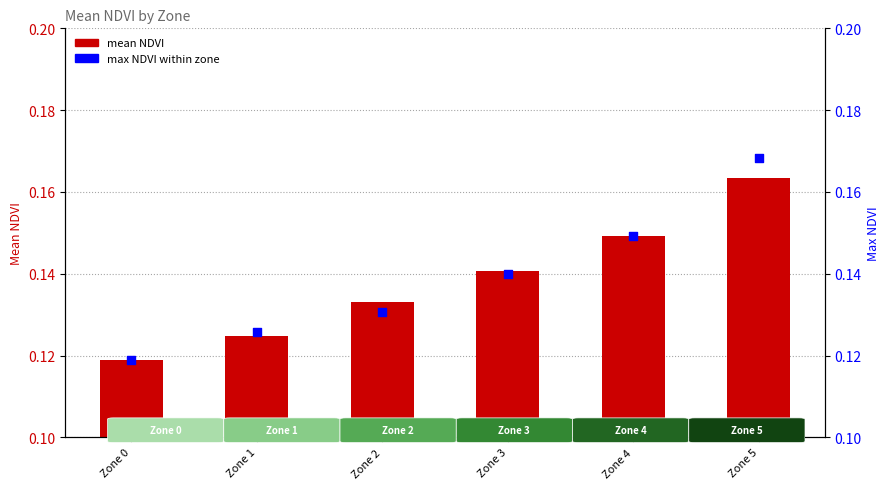

Which series has the widest spread of Y values?

max NDVI within zone